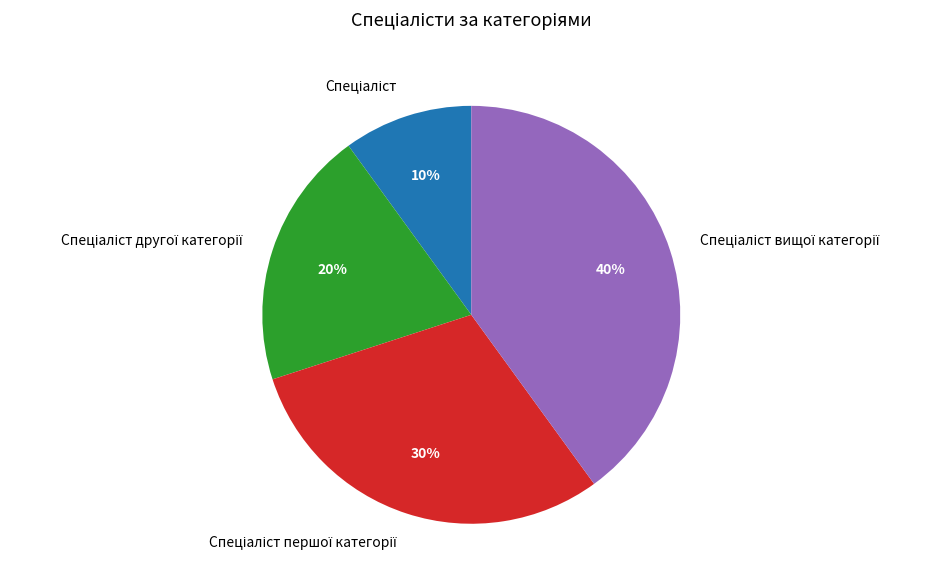

How many segments does this pie chart have?

4